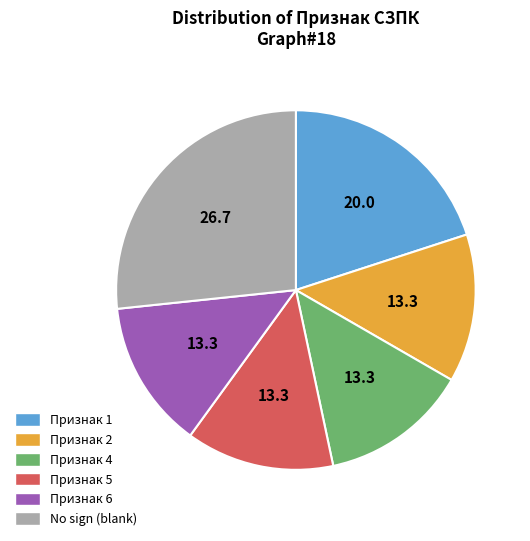

Combined, do Признак 4 and Признак 5 account for over 50%?

No